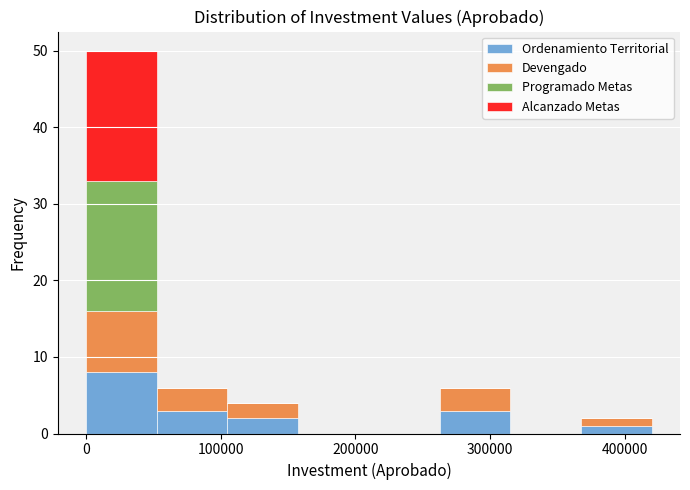

Reading left to right, transcribe this chart: for each stacked bar, give the range it covers on the x-axis and its total height. Neither the bar edges nor the heights are printed on the chart, so give them approximately, as read against the axes.

0 to 50000: 50
50000 to 110000: 6
110000 to 160000: 4
160000 to 210000: 0
210000 to 260000: 0
260000 to 320000: 6
320000 to 370000: 0
370000 to 420000: 2